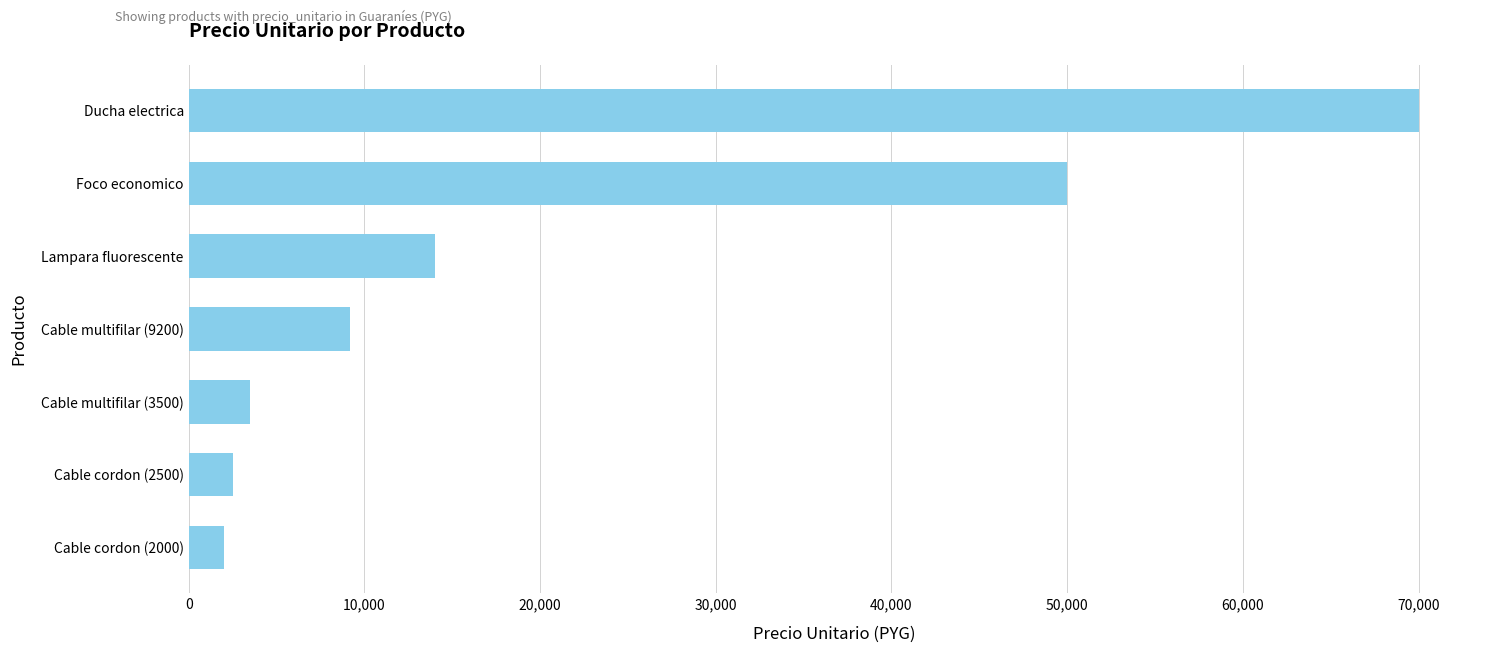

The value at Foco economico is 50000. True or false?

True